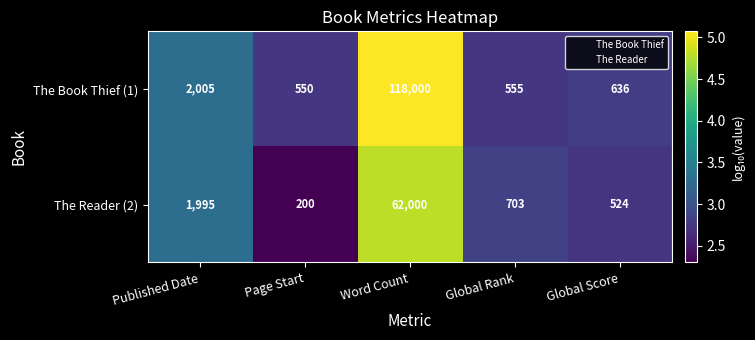

True or false: The Reader (2) has a value of 133 at Global Score.

False